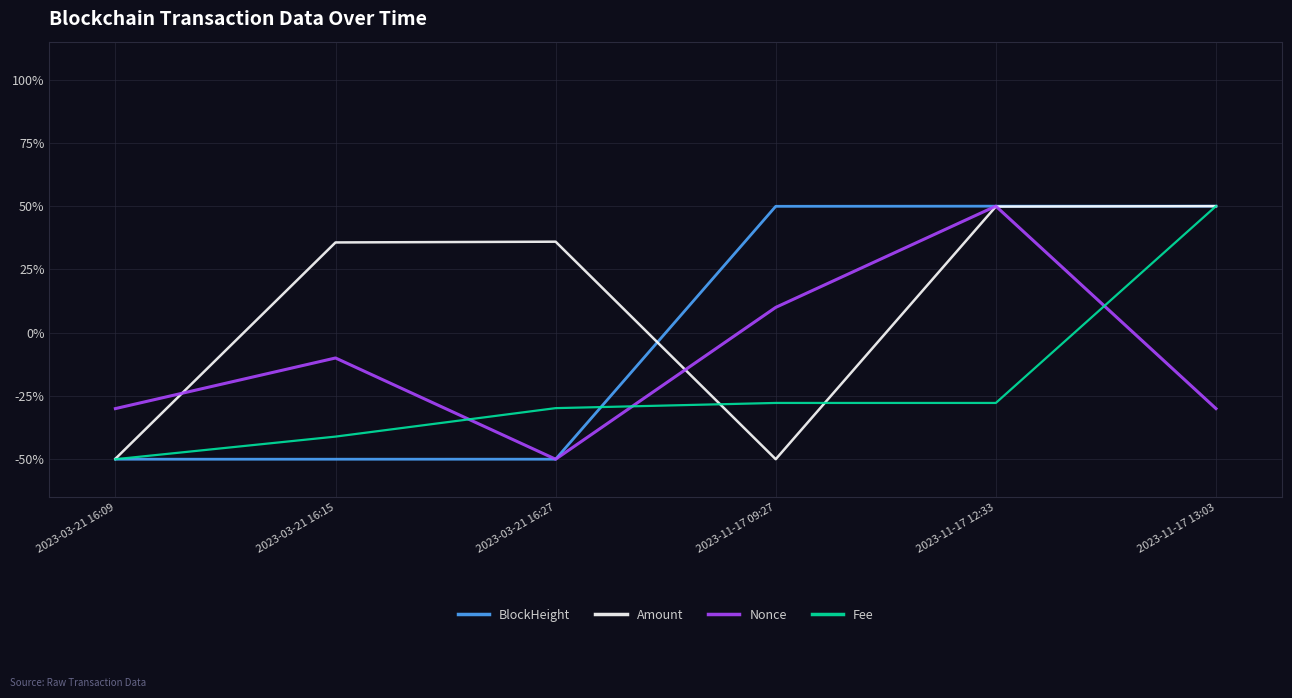

Which series has the largest total across all categories?

Amount